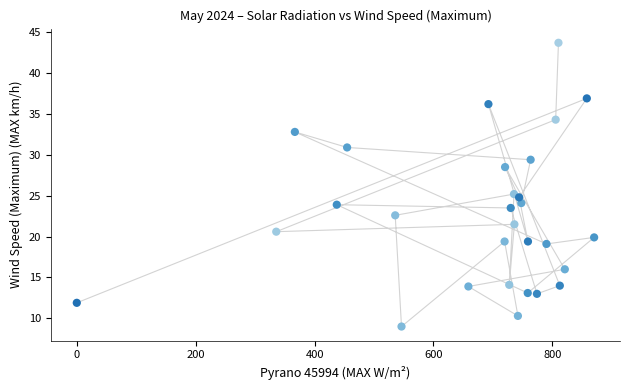

What is the range of X values (max minus min)?

870.2